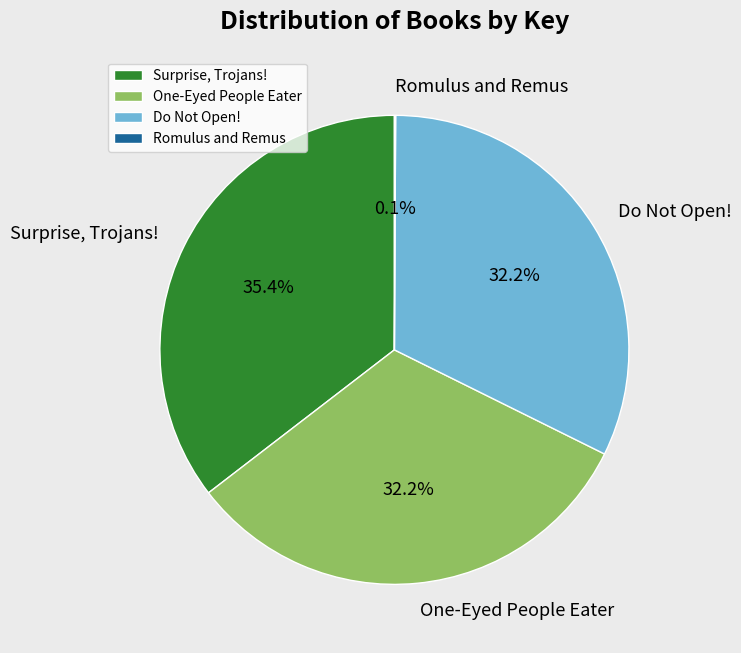

Do Surprise, Trojans! and Do Not Open! together represent more than half of the pie?

Yes